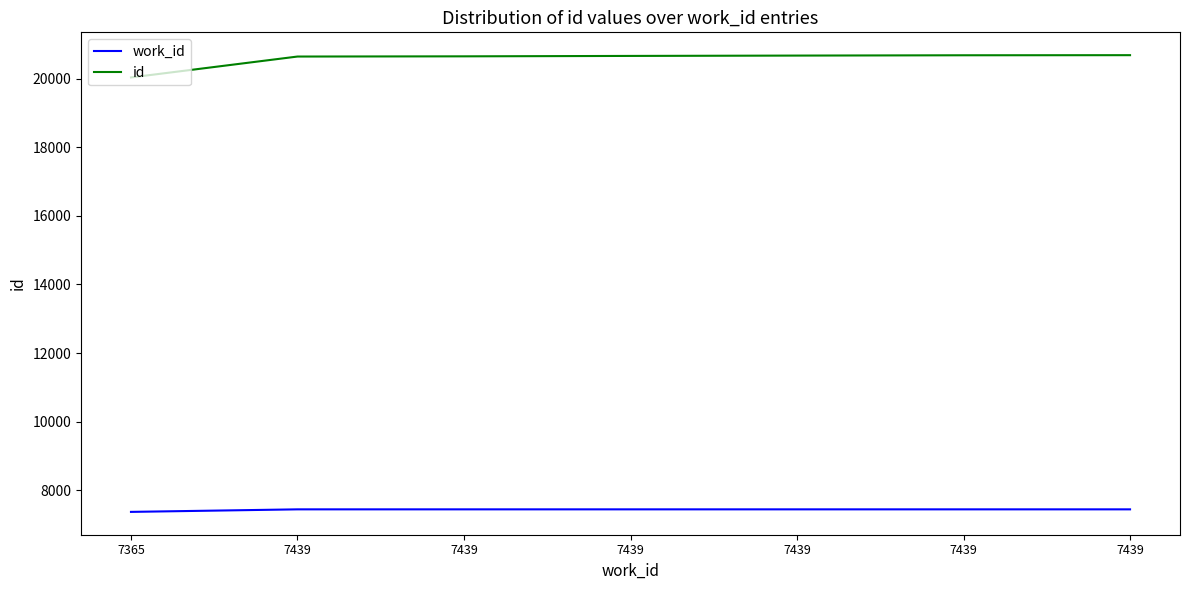

How many lines are shown in the chart?

2